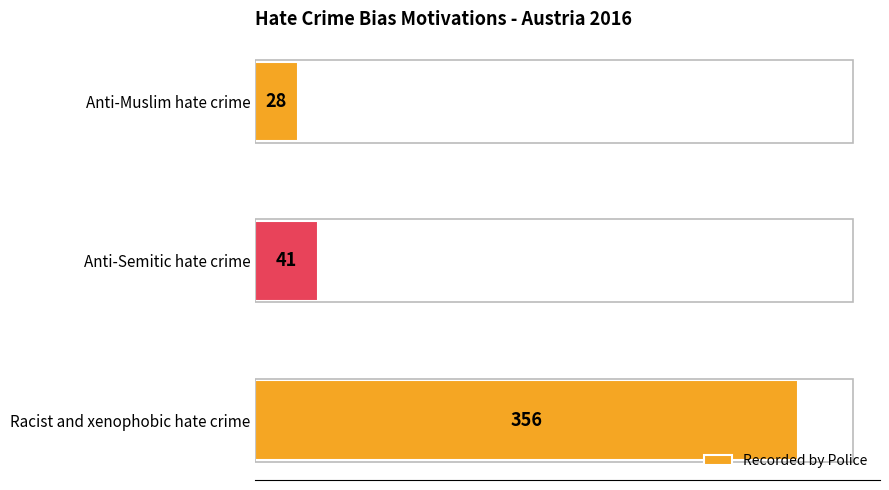

Which label corresponds to the smallest value in the chart?

Anti-Muslim hate crime